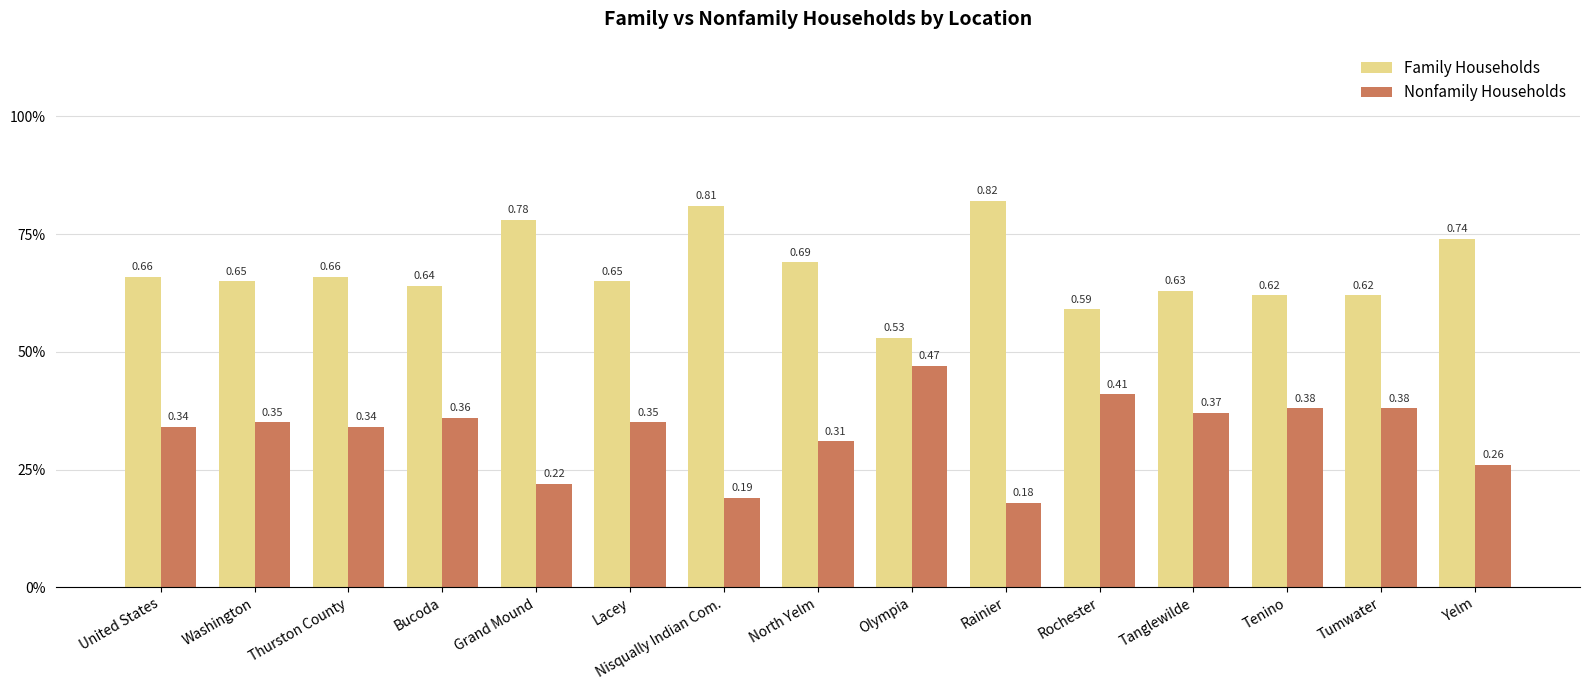

What is the sum of all Nonfamily Households values?

4.9